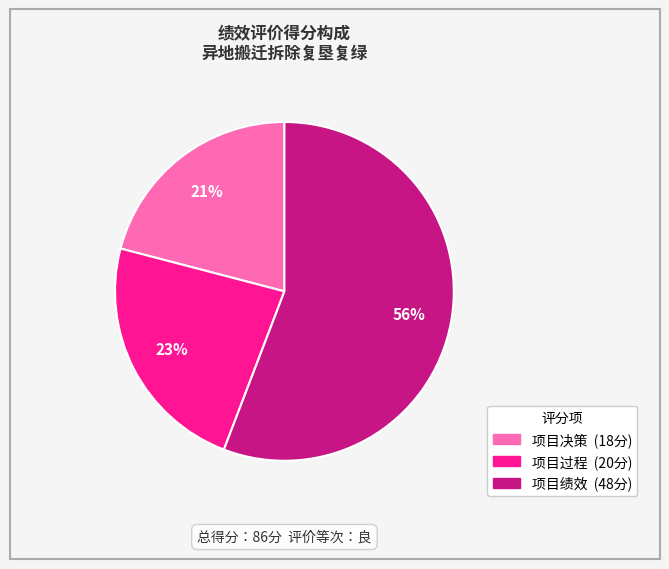

Does any single category account for the majority?

Yes